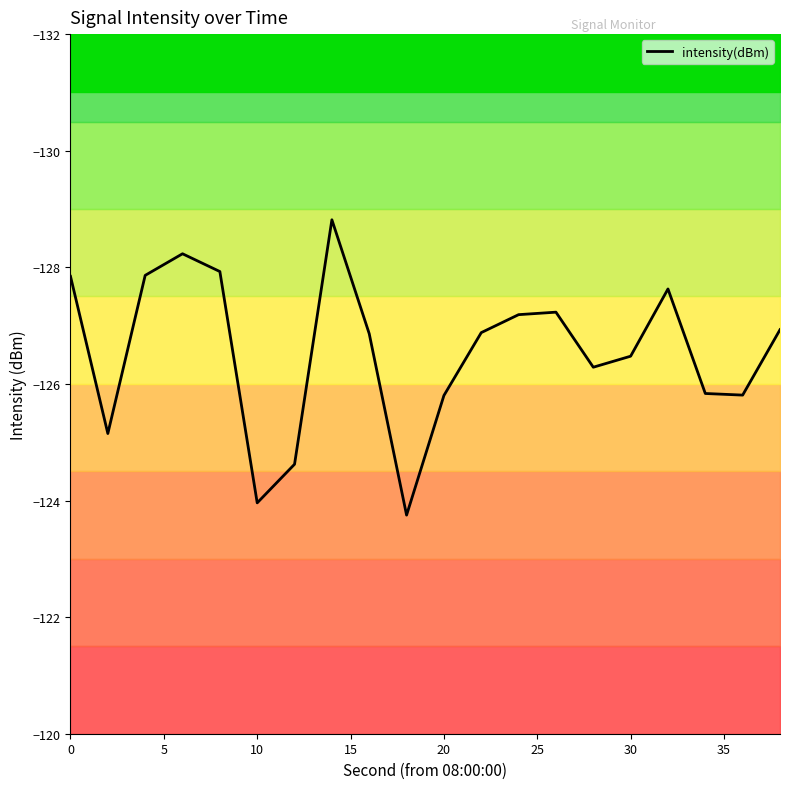

The value of intensity(dBm) at 0 is -221.1. True or false?

False